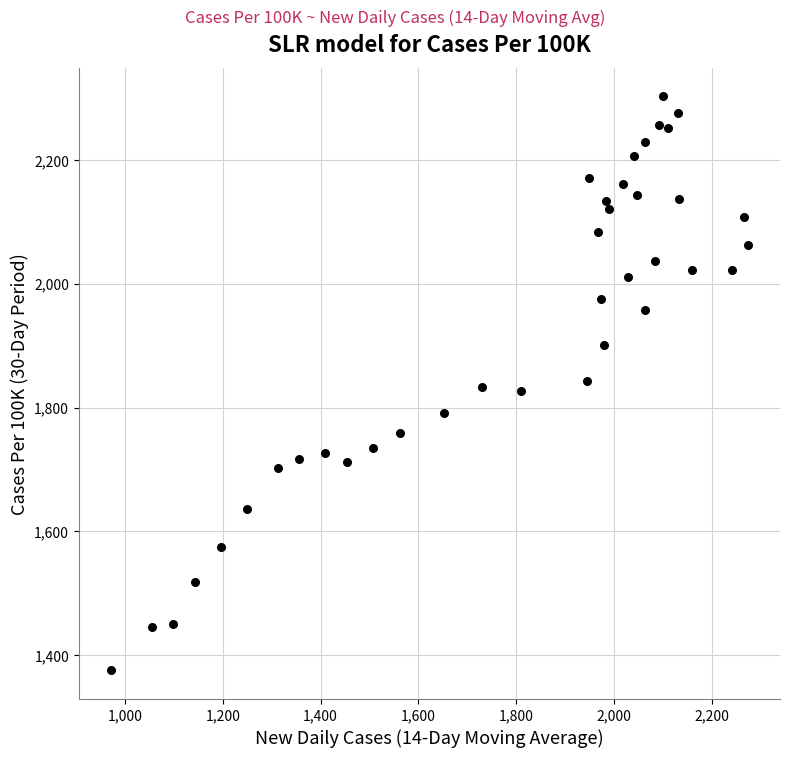

What is the range of Y values (max minus min)?

926.8